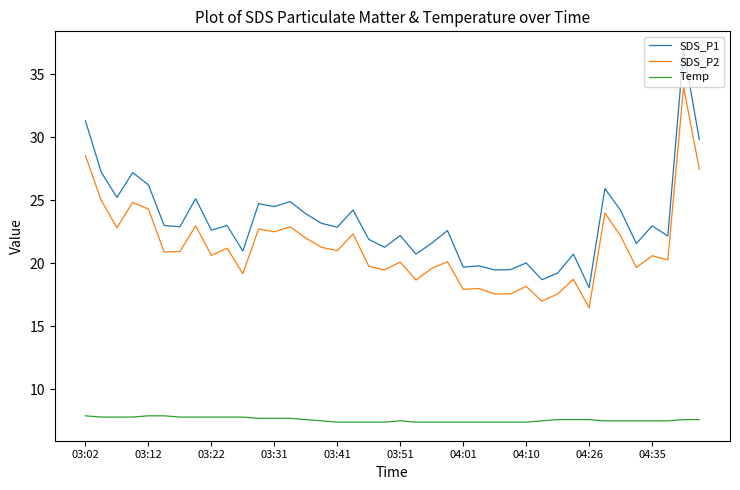

True or false: SDS_P1 and Temp cross at least once.

False